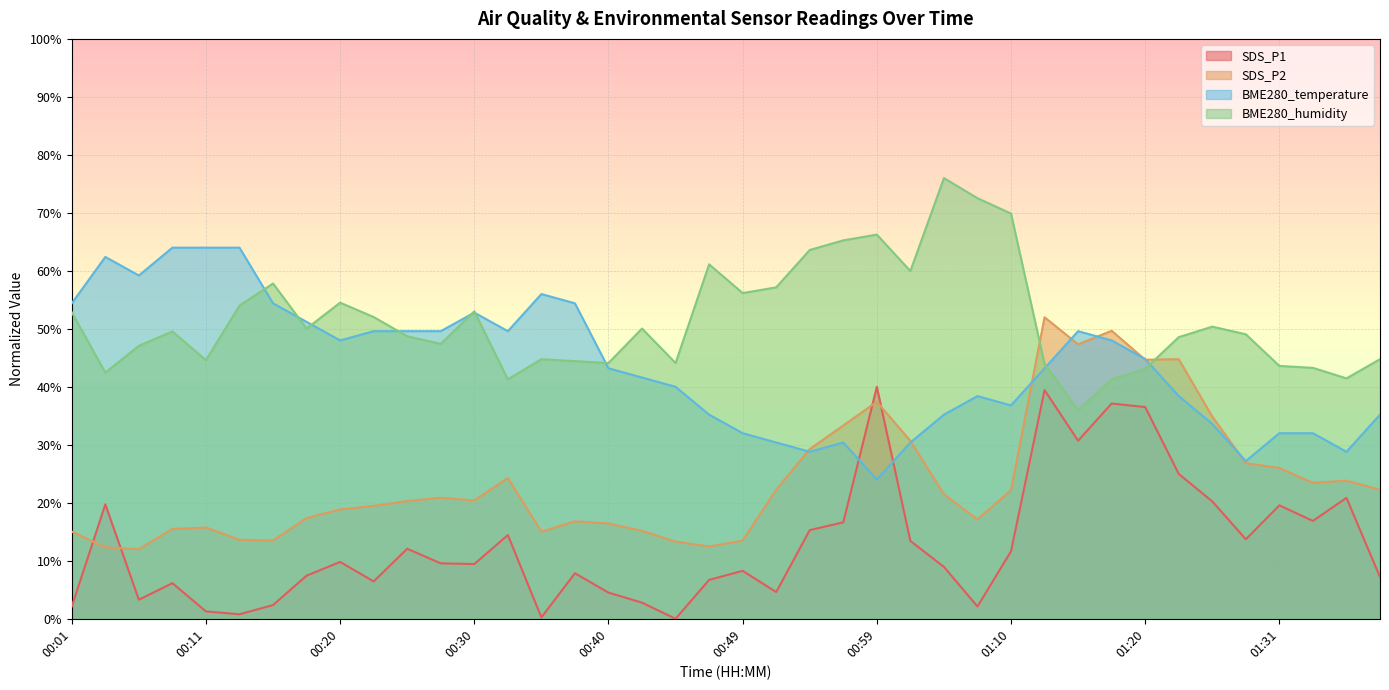

Which has a higher value, 00:45 or 01:26?

01:26